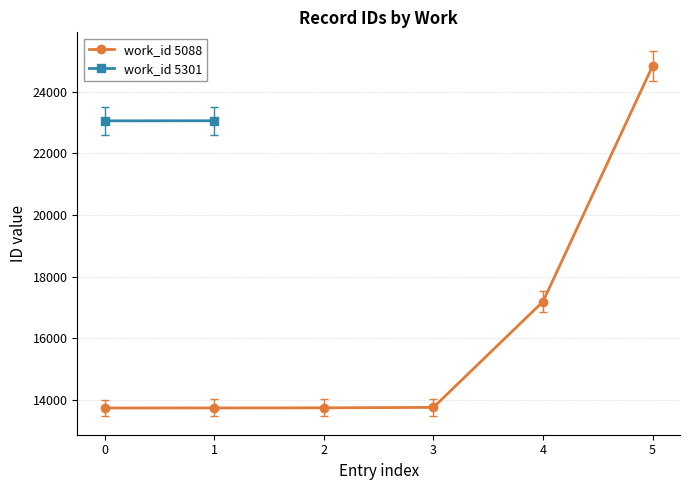

Which has a higher value, 1 or 3?

3